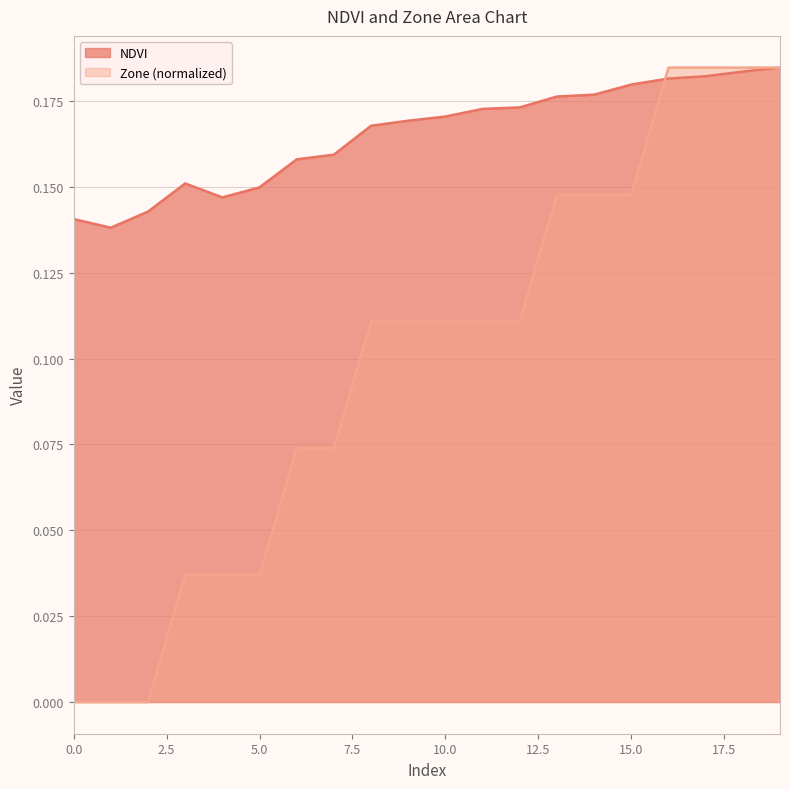

Rank the series by their maximum value, from lowest to highest.

NDVI, Zone